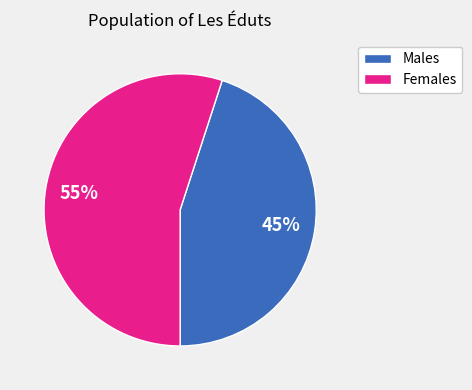

To the nearest percent, what is the combined percentage of Males and Females?

100%